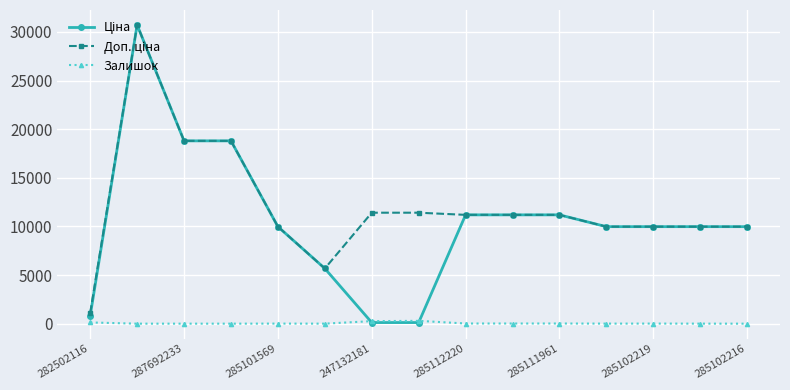

What is the greatest value displayed?

30717.1